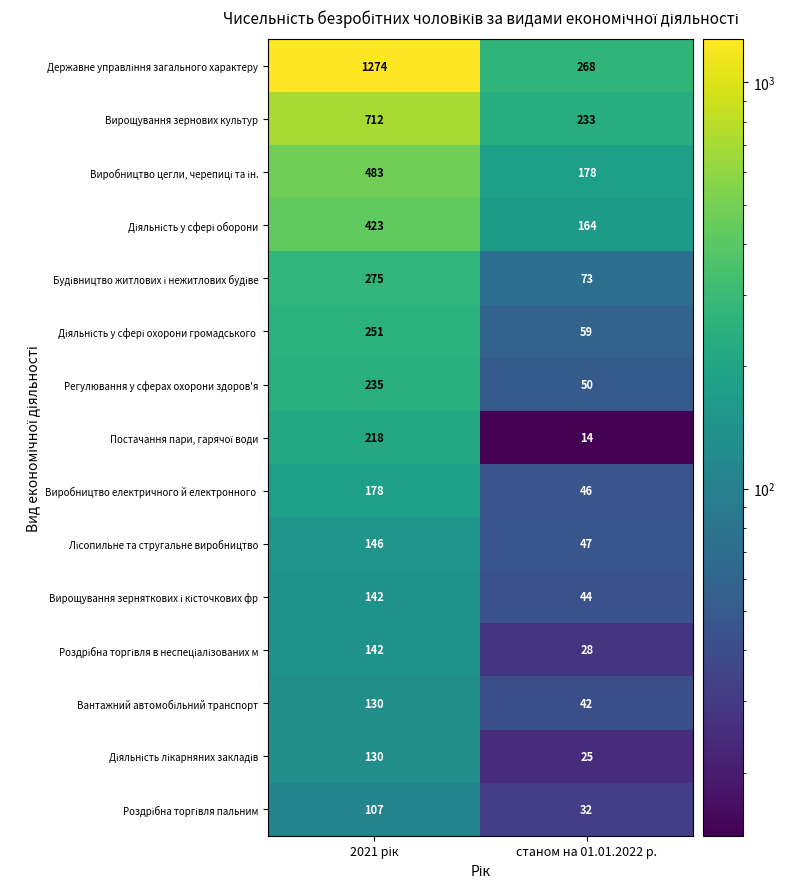

How many categories are shown in the chart?

2